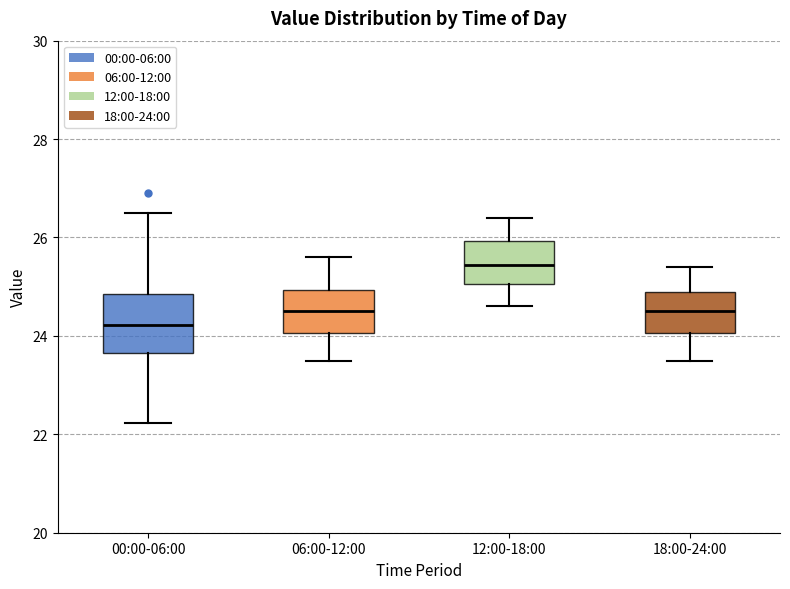

Reading left to right, transcribe this box plot: for each box, give where its median line is, the range the box spans, and where its two whiskers end, as read against the y-axis. The values are not printed on the chart, so give them approximately, as read against the axis.

00:00-06:00: median 24.2, box 23.6 to 24.8, whiskers 22.2 to 26.6
06:00-12:00: median 24.6, box 24.0 to 25.0, whiskers 23.6 to 25.6
12:00-18:00: median 25.4, box 25.0 to 26.0, whiskers 24.6 to 26.4
18:00-24:00: median 24.6, box 24.0 to 25.0, whiskers 23.6 to 25.4